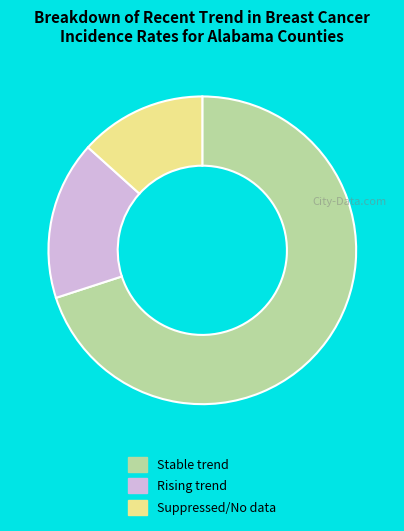

Is the sum of Rising trend and Suppressed/No data greater than half?

No